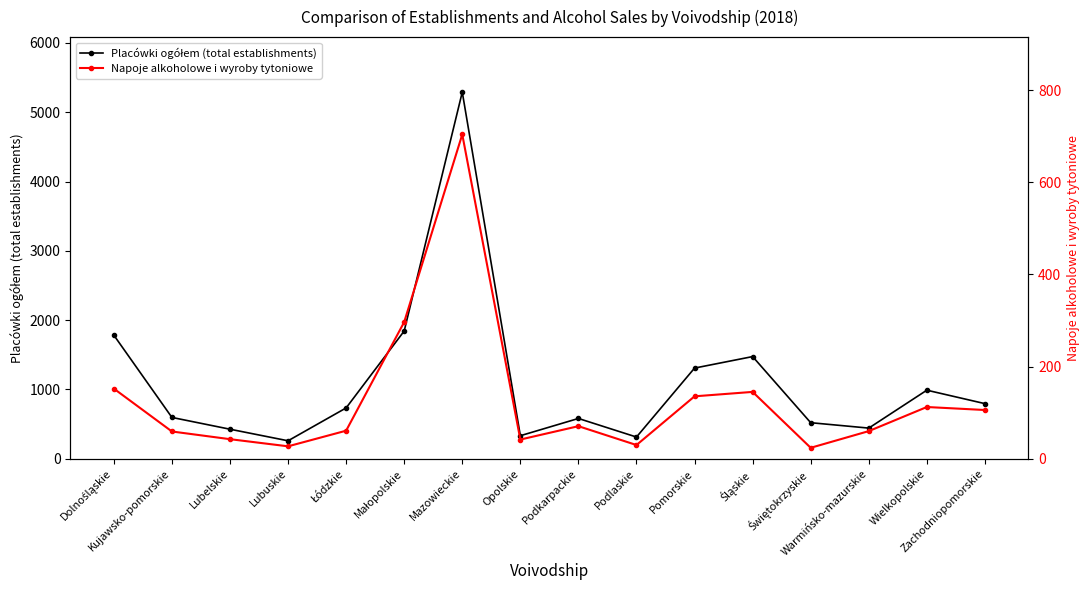

The value of Napoje alkoholowe i wyroby tytoniowe at Lubuskie is 27.1. True or false?

True